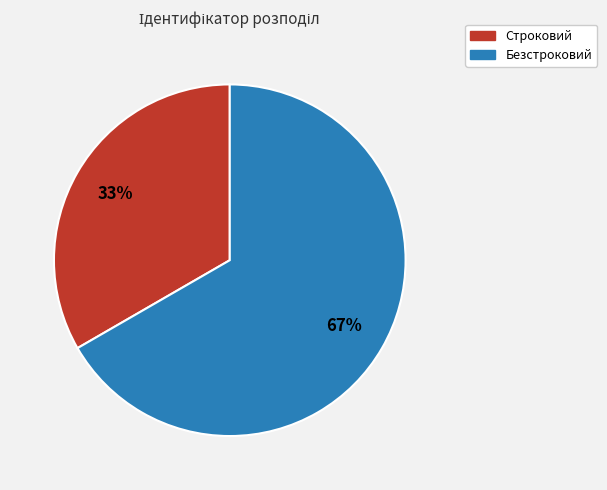

How many segments does this pie chart have?

2